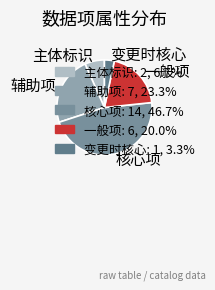

Does 核心项 account for over 50% of the chart?

No